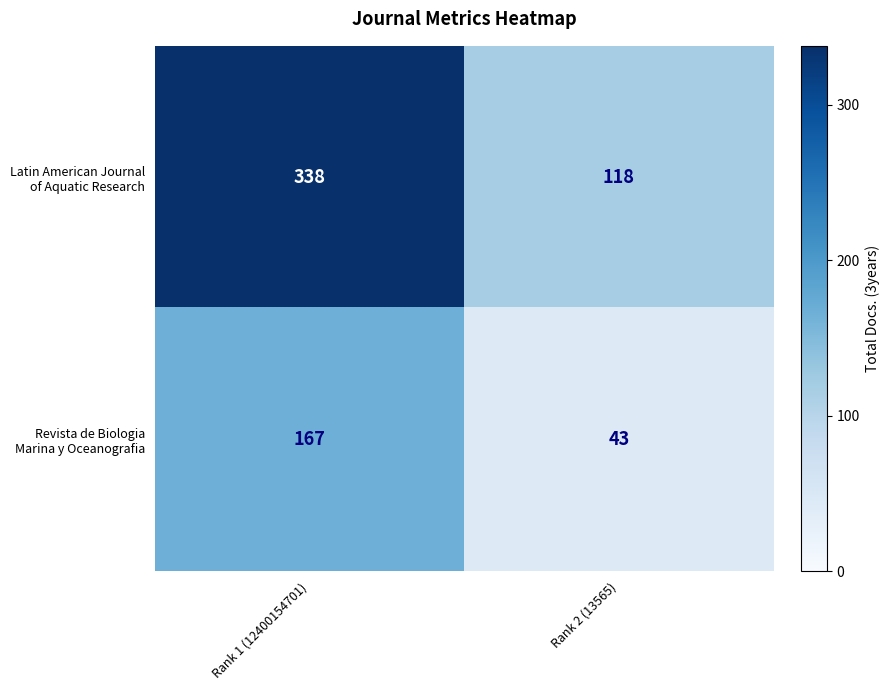

What is the difference between the highest and lowest values at Rank 1 (12400154701)?

171